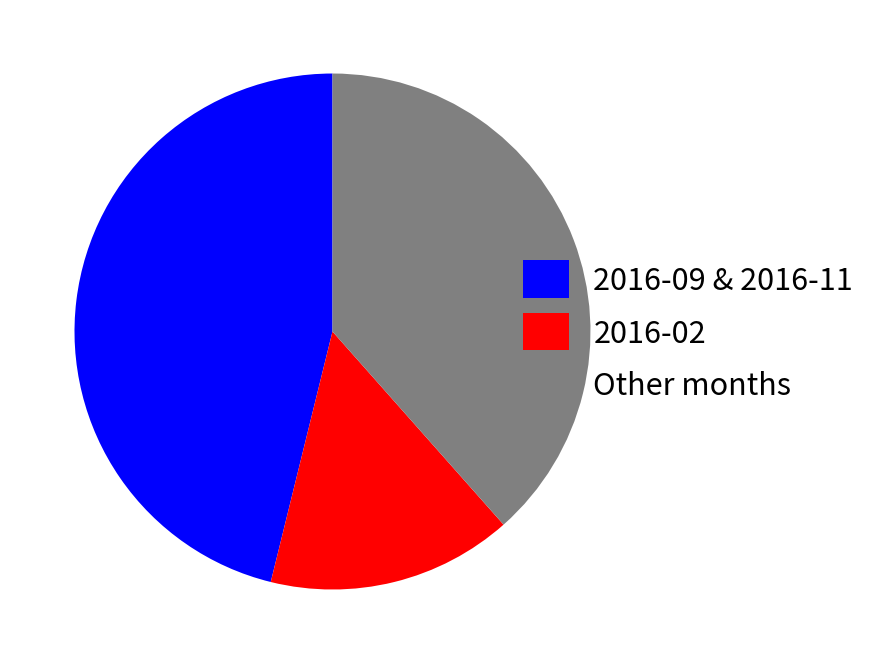

True or false: 2016-02 accounts for 15% of the total.

True